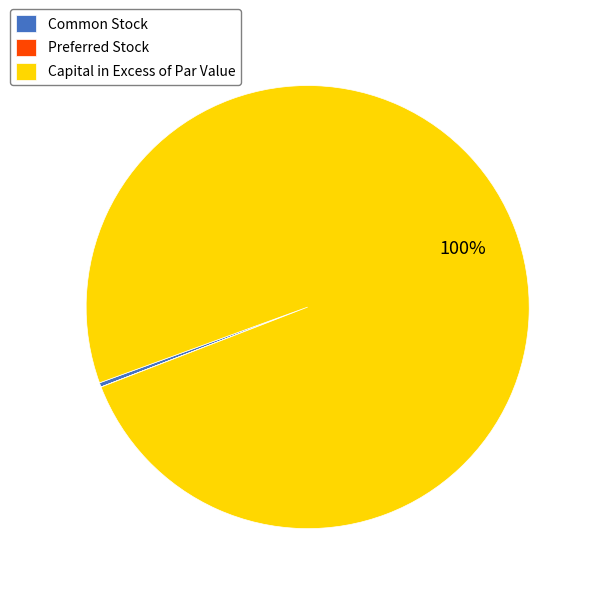

To the nearest percent, what is the difference between the largest and smallest slice percentages?

100%